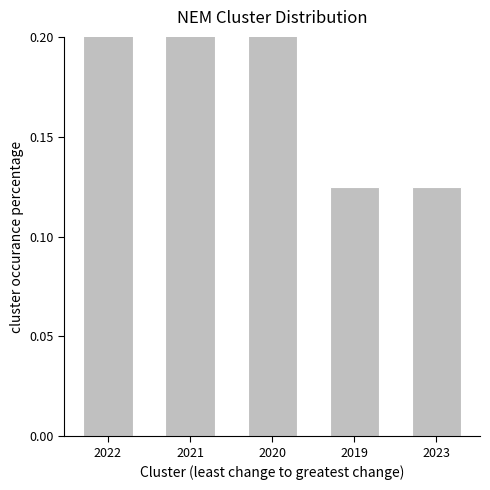

Which category has the highest value across all series?

2022